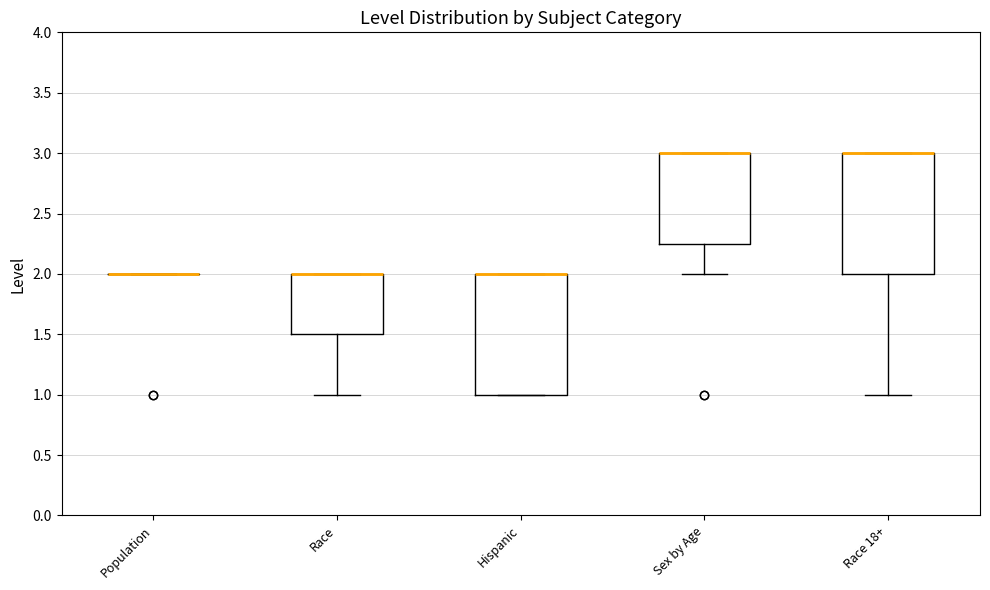

Reading left to right, transcribe this box plot: for each box, give where its median line is, the range the box spans, and where its two whiskers end, as read against the y-axis. The values are not printed on the chart, so give them approximately, as read against the axis.

Population: box collapsed to a line at 2.00, whiskers 2.00 to 2.00
Race: median 2.00 (drawn on the box's upper edge), box 1.50 to 2.00, whiskers 1.00 to 2.00
Hispanic: median 2.00 (drawn on the box's upper edge), box 1.00 to 2.00, whiskers 1.00 to 2.00
Sex by Age: median 3.00 (drawn on the box's upper edge), box 2.25 to 3.00, whiskers 2.00 to 3.00
Race 18+: median 3.00 (drawn on the box's upper edge), box 2.00 to 3.00, whiskers 1.00 to 3.00